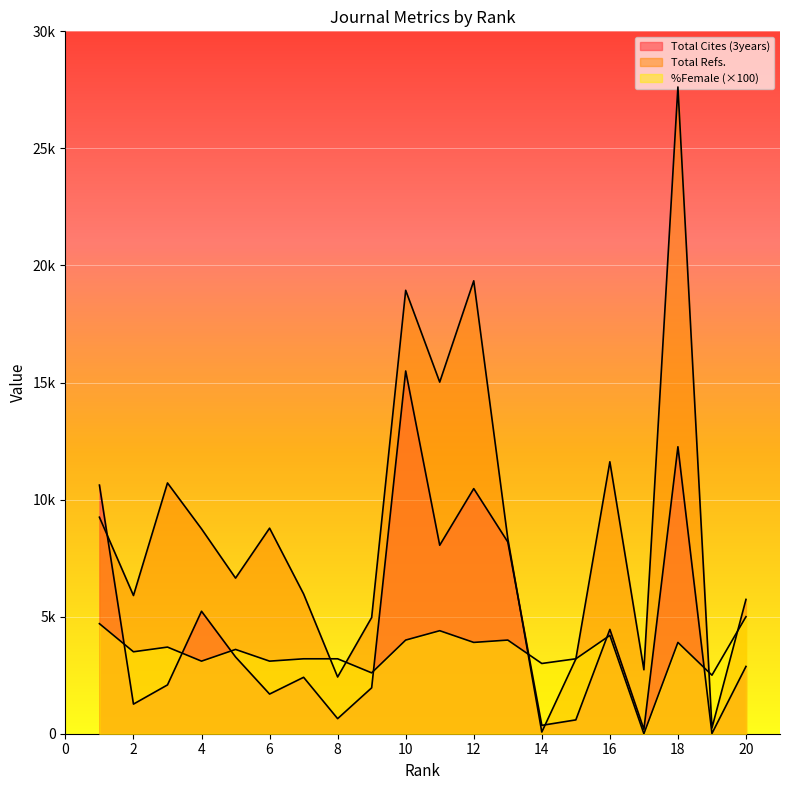

What is the difference between the maximum and minimum values in the Total Cites (3years) series?

15482